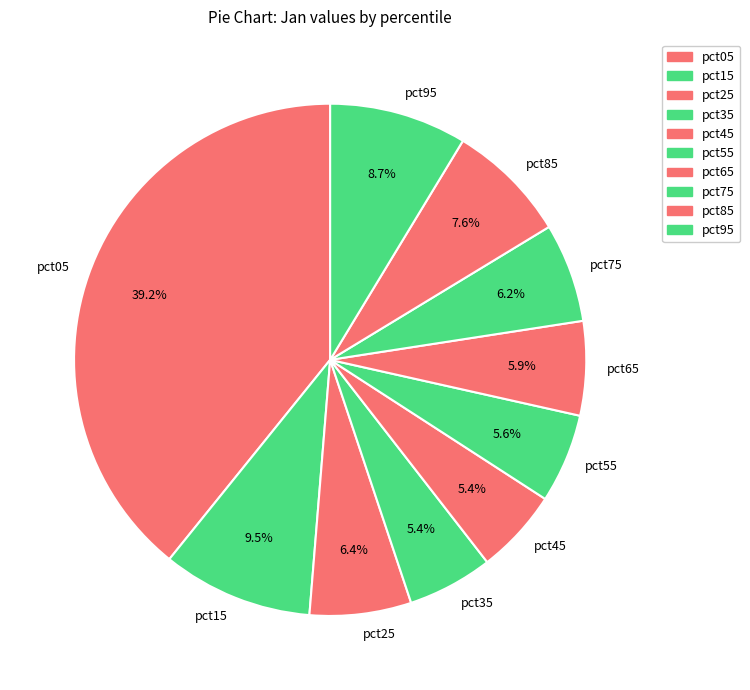

How many segments does this pie chart have?

10